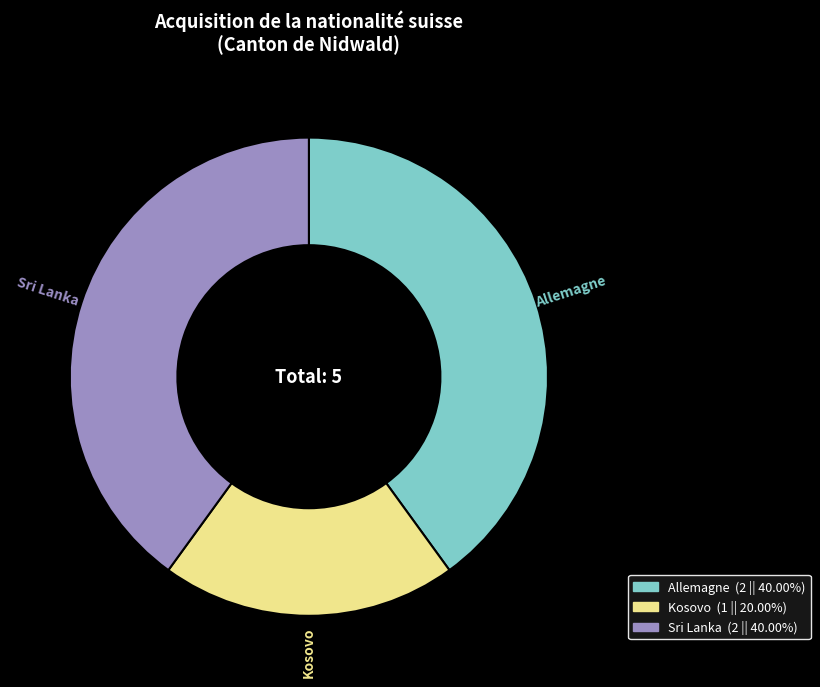

Does any single category account for the majority?

No